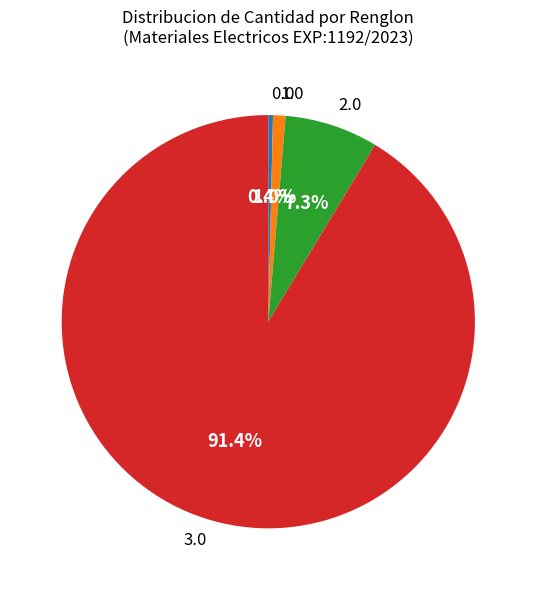

Between 2.0 and 0.0, which is larger?

2.0